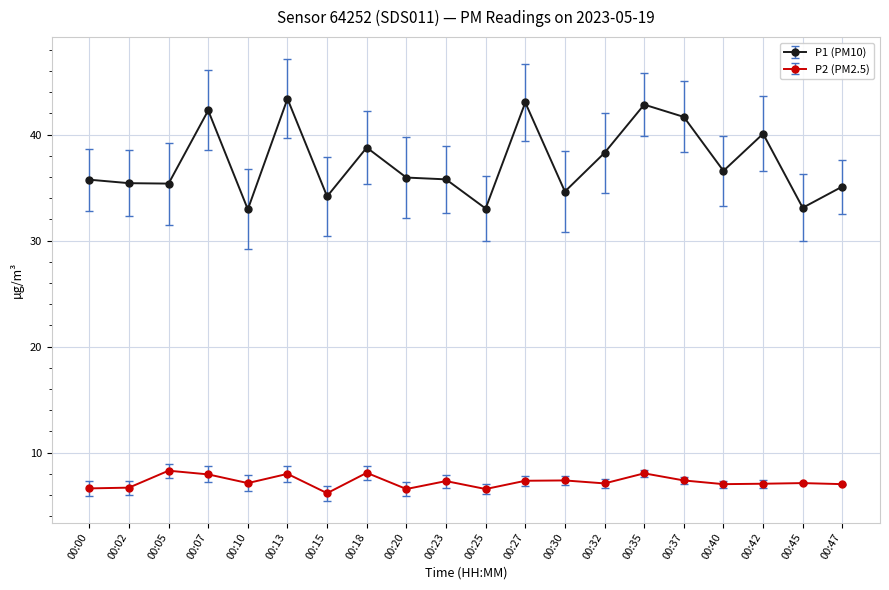

True or false: P1 (PM10) and P2 (PM2.5) cross at least once.

False